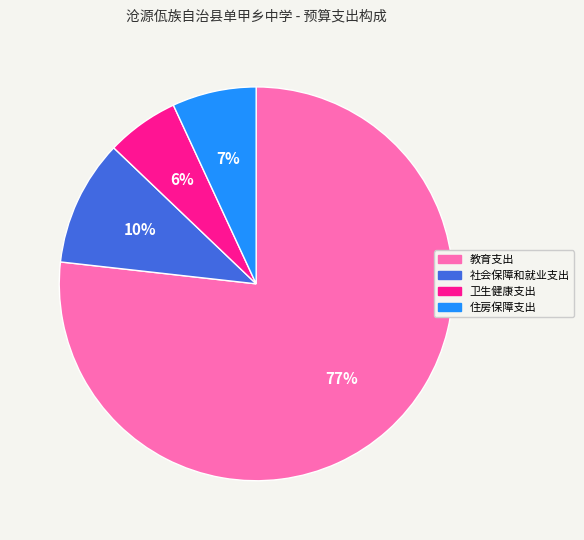

True or false: 教育支出 accounts for 88% of the total.

False